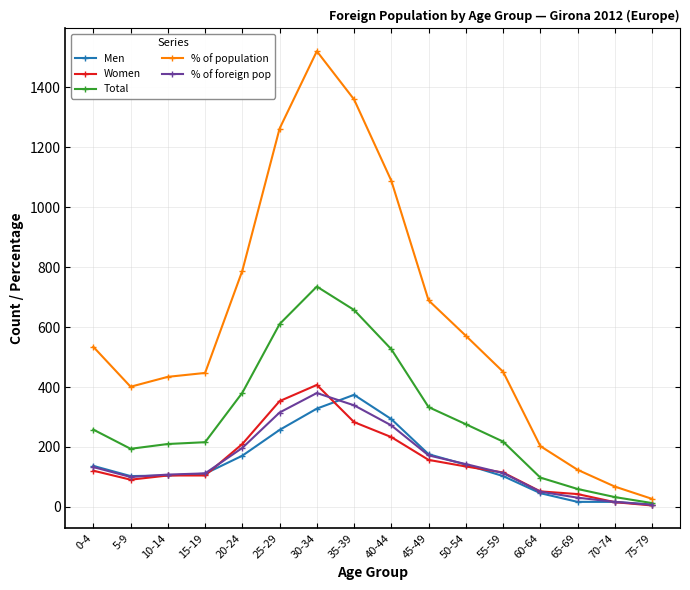

Is it true that Men equals 169 at 10-14?

False